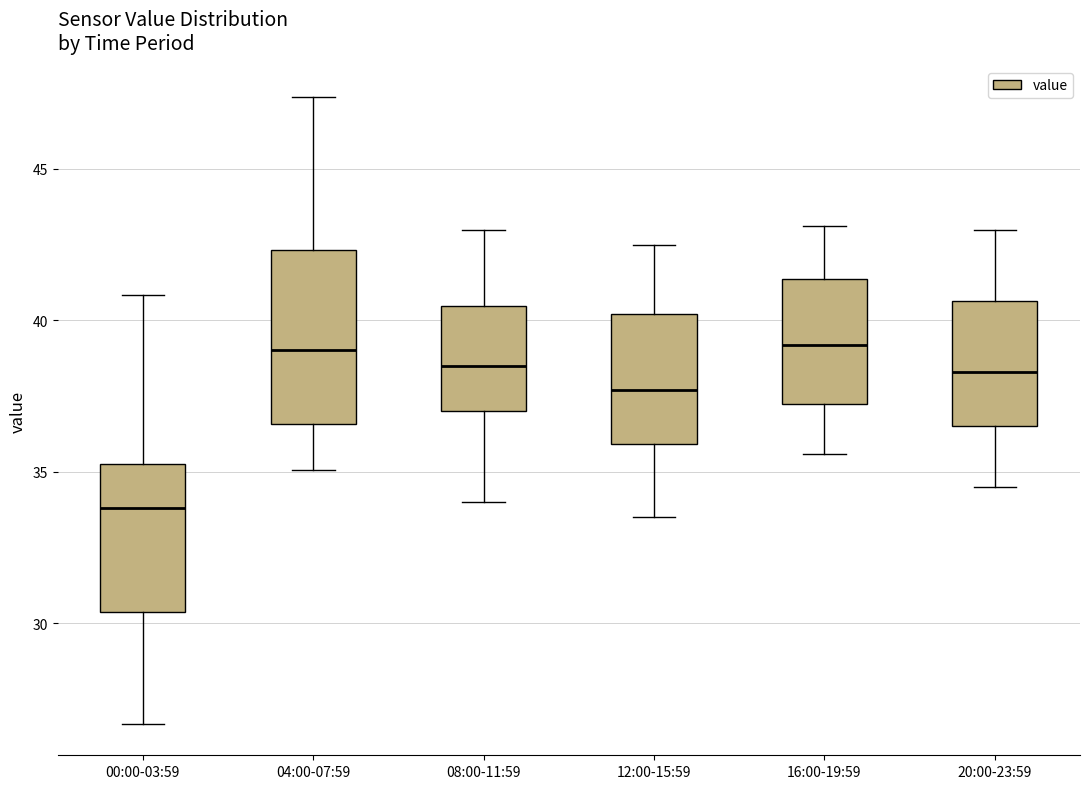

Reading left to right, transcribe this box plot: for each box, give where its median line is, the range the box spans, and where its two whiskers end, as read against the y-axis. The values are not printed on the chart, so give them approximately, as read against the axis.

00:00-03:59: median 34.0, box 30.5 to 35.5, whiskers 26.5 to 41.0
04:00-07:59: median 39.0, box 36.5 to 42.5, whiskers 35.0 to 47.5
08:00-11:59: median 38.5, box 37.0 to 40.5, whiskers 34.0 to 43.0
12:00-15:59: median 37.5, box 36.0 to 40.0, whiskers 33.5 to 42.5
16:00-19:59: median 39.0, box 37.5 to 41.5, whiskers 35.5 to 43.0
20:00-23:59: median 38.5, box 36.5 to 40.5, whiskers 34.5 to 43.0